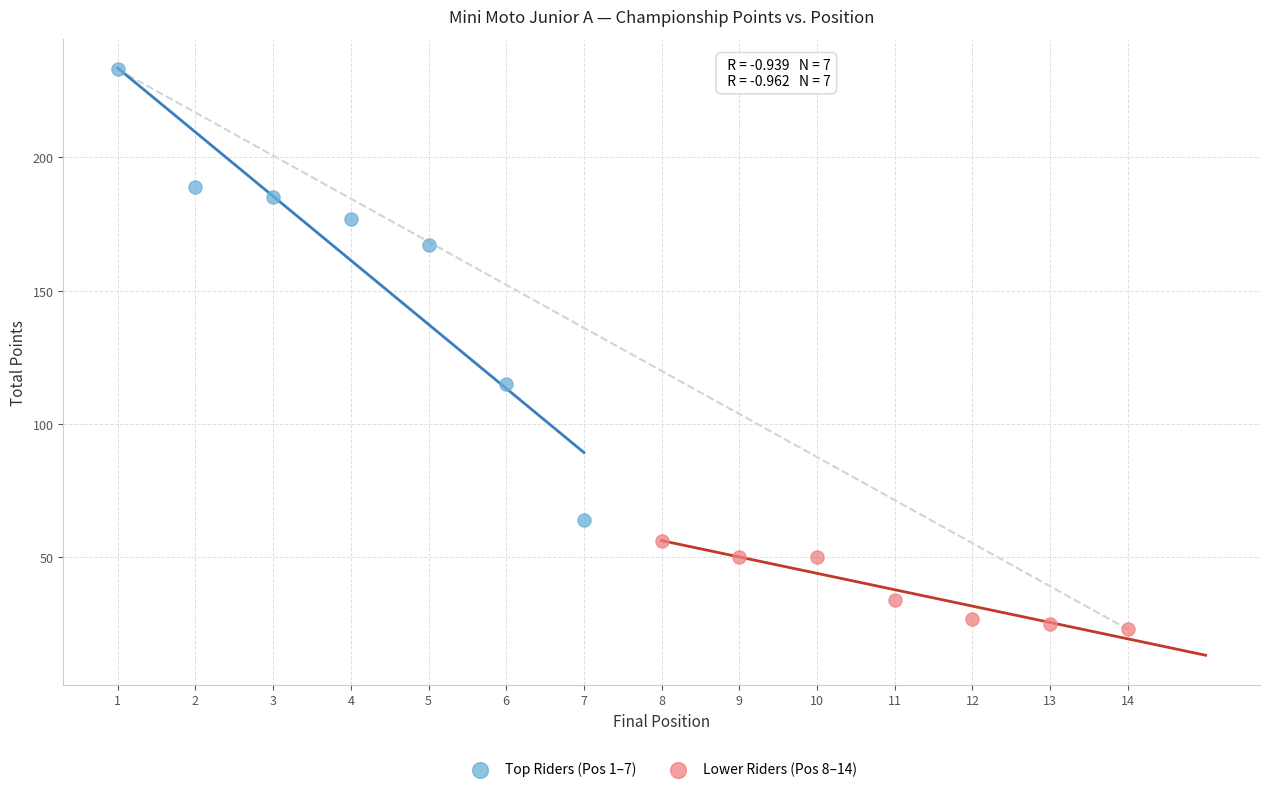

Which series contains the lowest Y value?

Lower Riders (Pos 8–14)